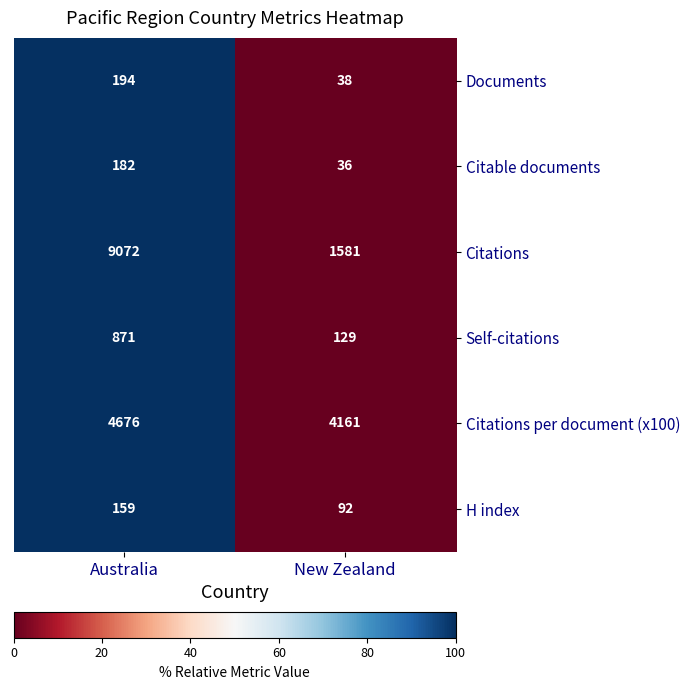

What is the average value of the H index series?

126